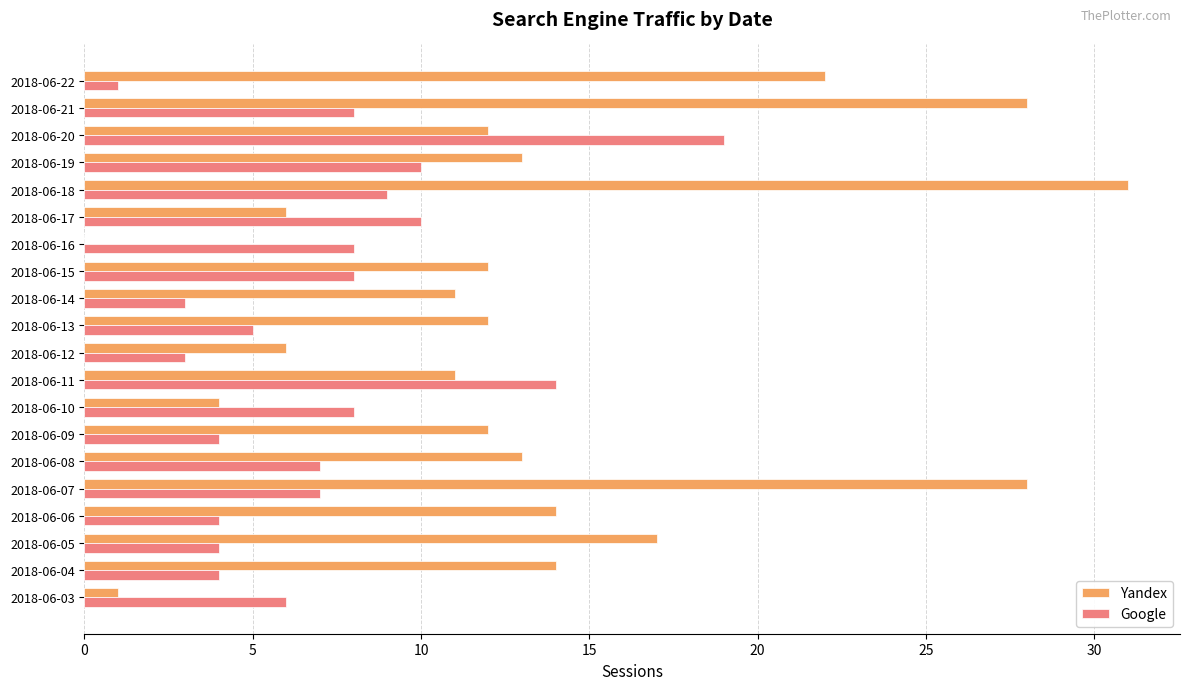

The Google series shows 8 at 2018-06-21. True or false?

True